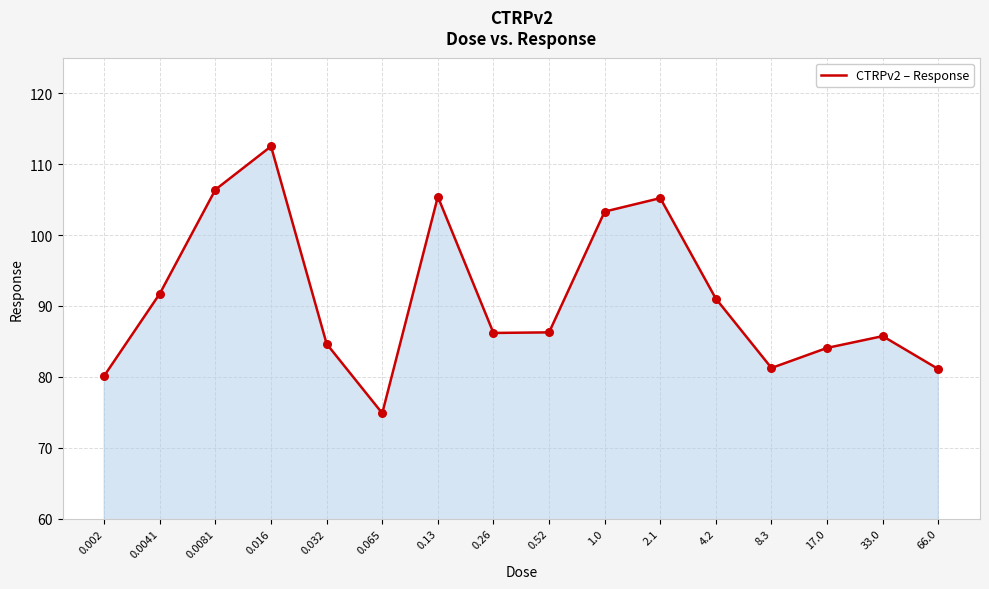

Approximately how many times larger is the value at 4.2 compared to 0.032?

1.1